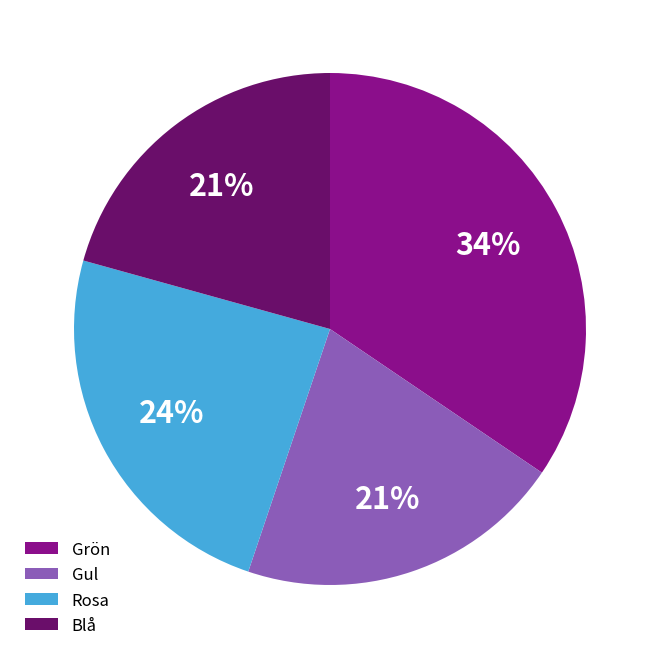

Combined, do Grön and Blå account for over 50%?

Yes